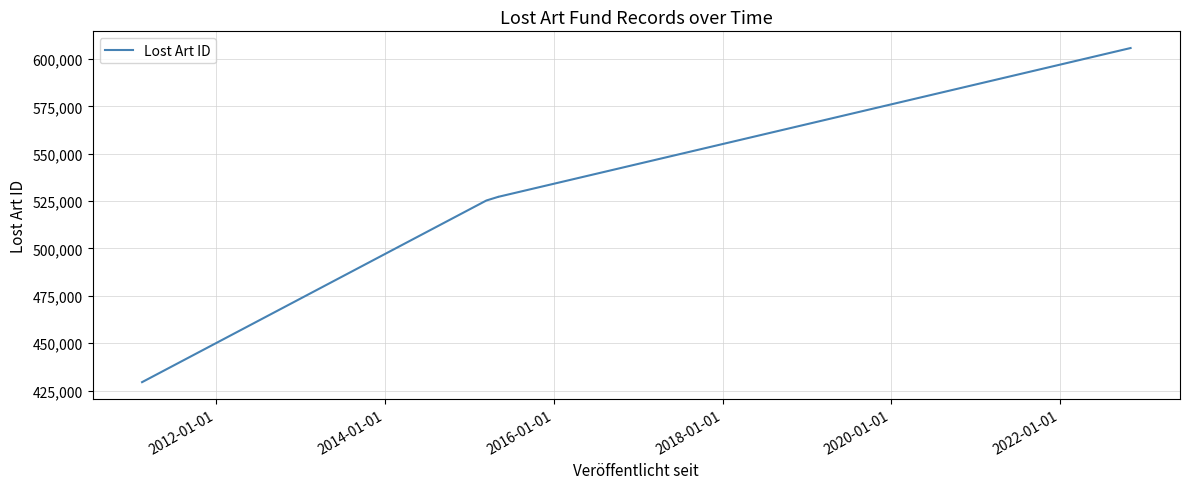

How many data points are above 527235?

2